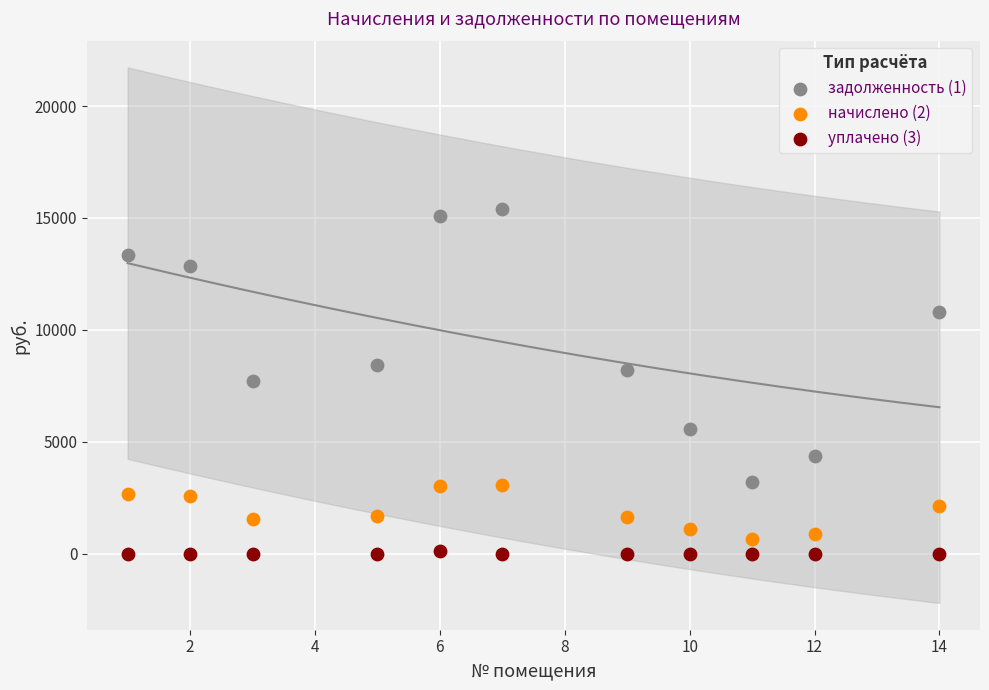

Across all data points, what is the range of X values (max minus min)?

13.0